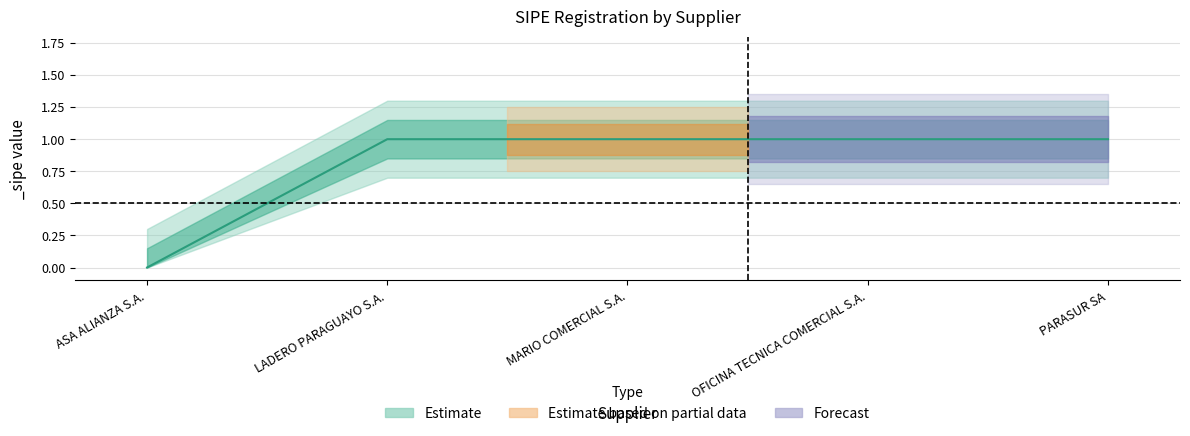

At which category does the chart reach its peak across all series?

LADERO PARAGUAYO S.A.